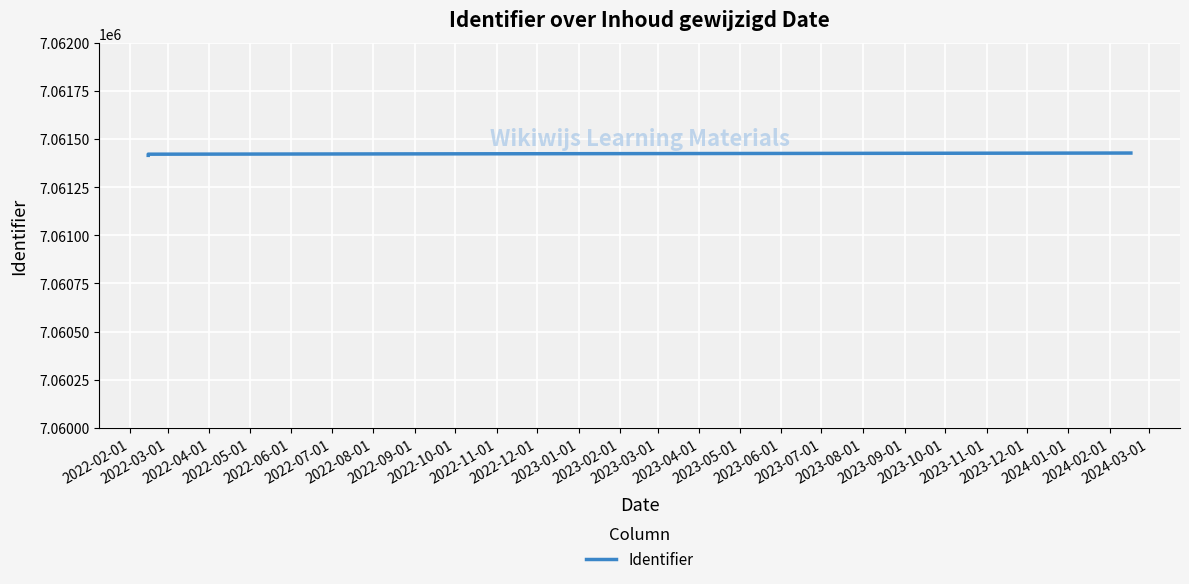

What is the sum of all values?

28245679